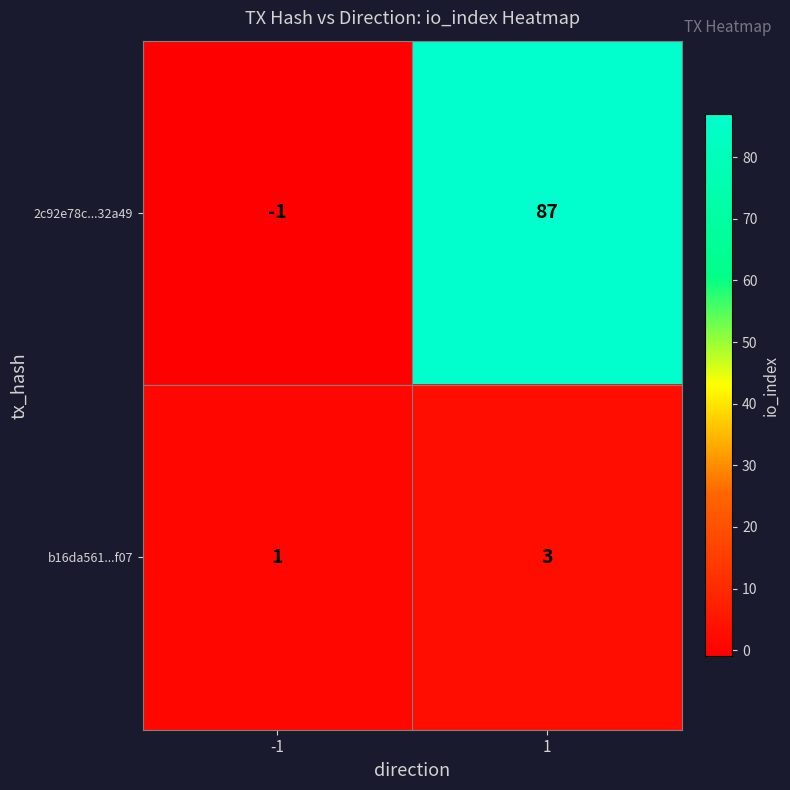

How many values in 2c92e78c...32a49 are above zero?

1